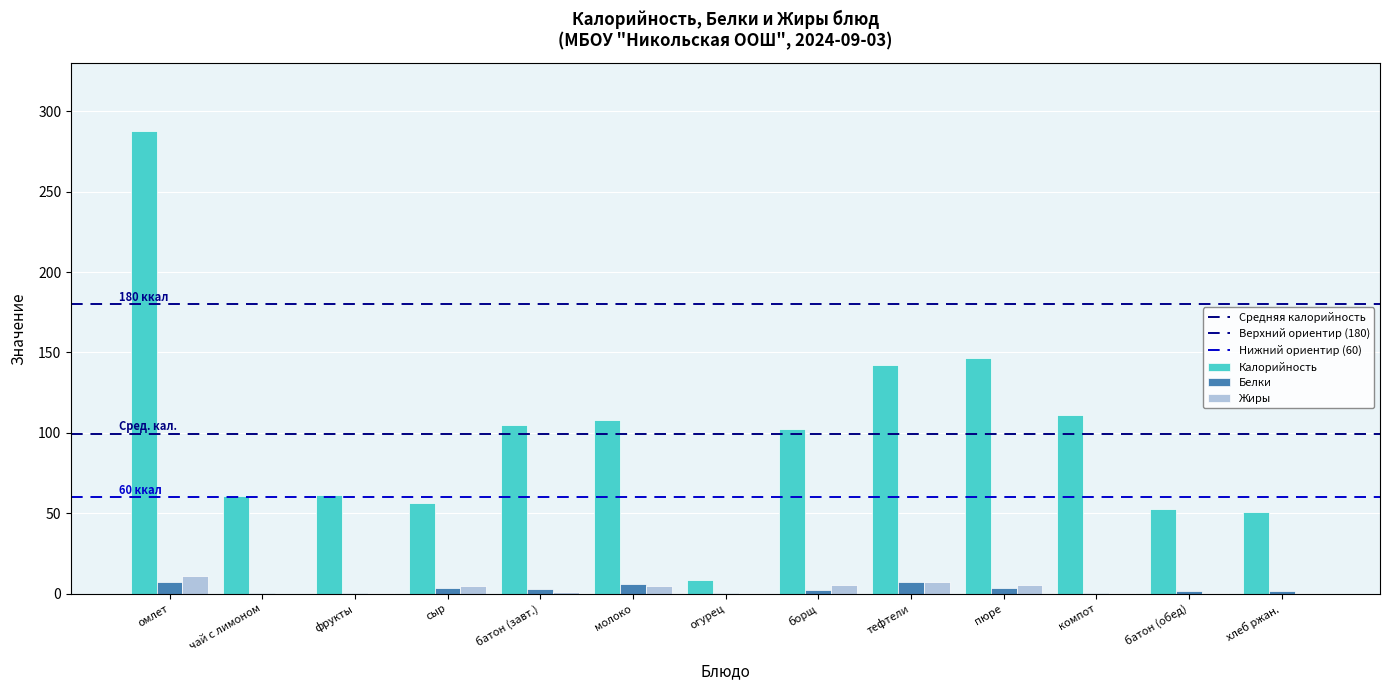

Are the bars grouped side by side (vs. stacked)?

Yes